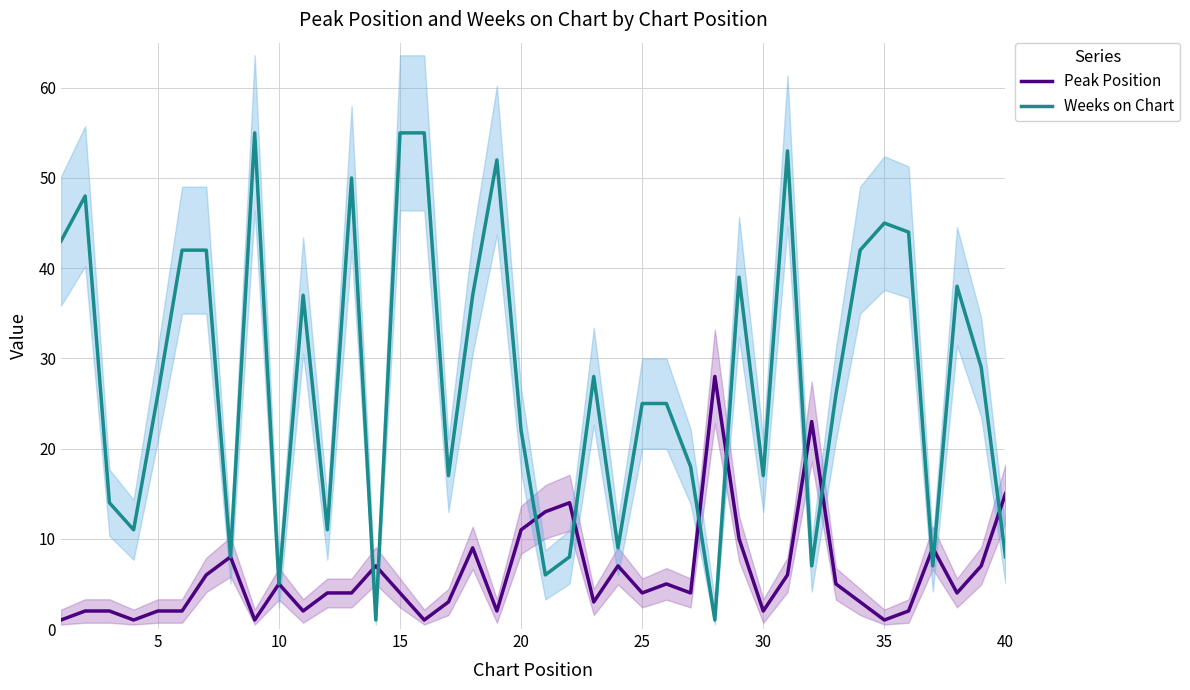

What are all the series names shown in the legend?

Peak Position, Weeks on Chart